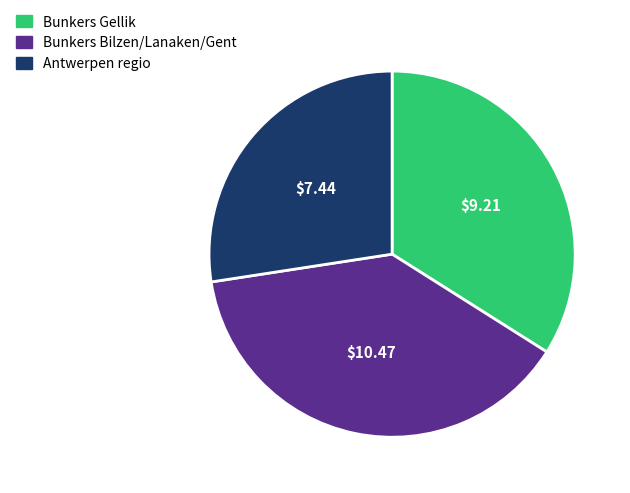

Which slice is the smallest?

Antwerpen regio